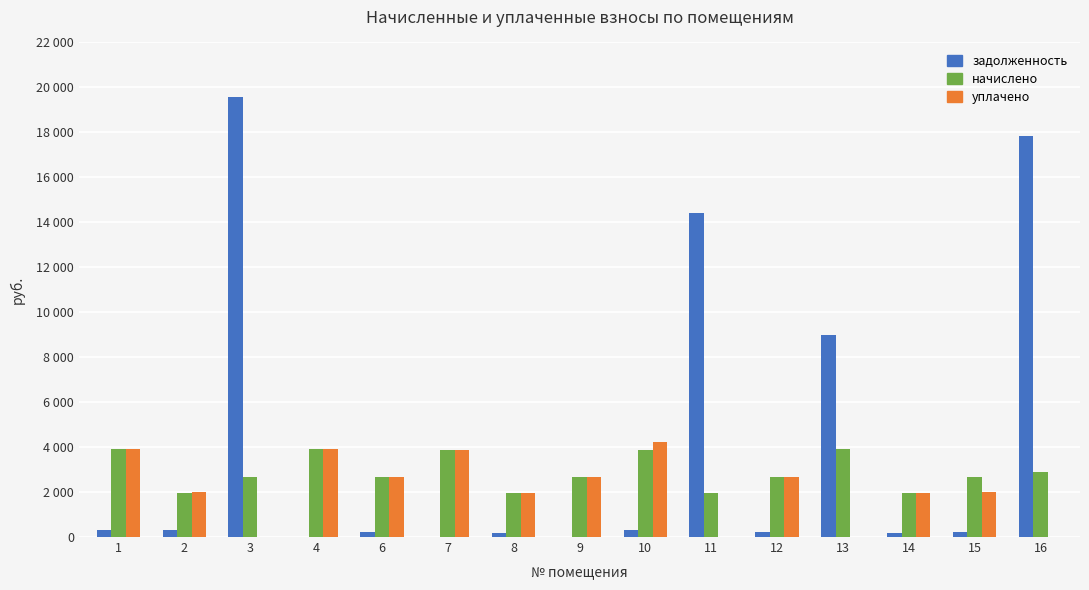

At which label does начислено reach its peak?

1